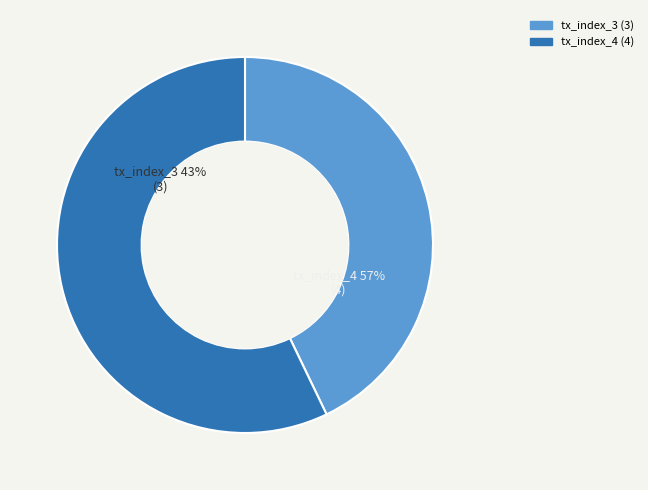

Is tx_index_4 the majority of the pie?

Yes